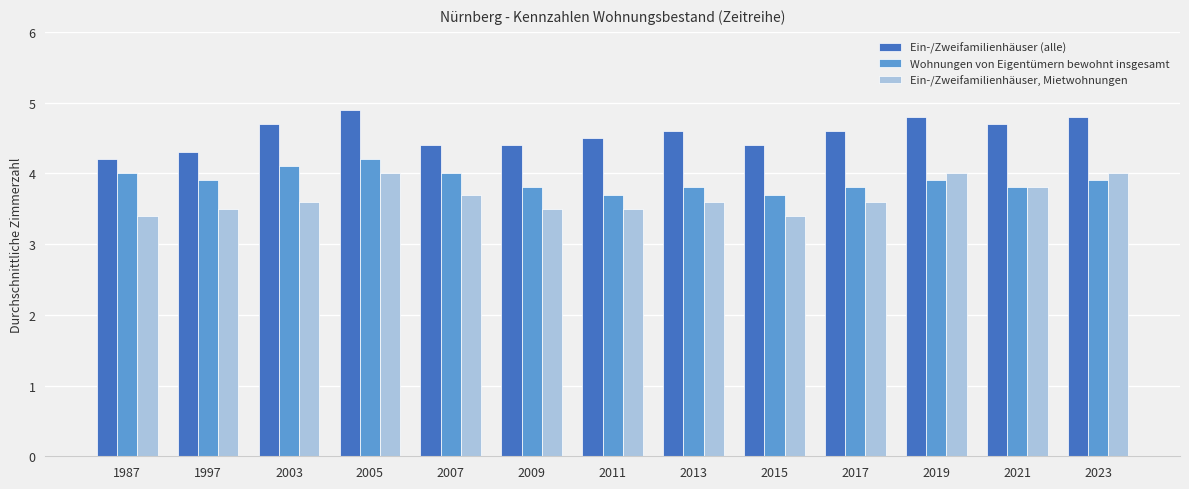

What is the difference between the second highest and minimum values in the Ein-/Zweifamilienhäuser (alle) series?

0.6